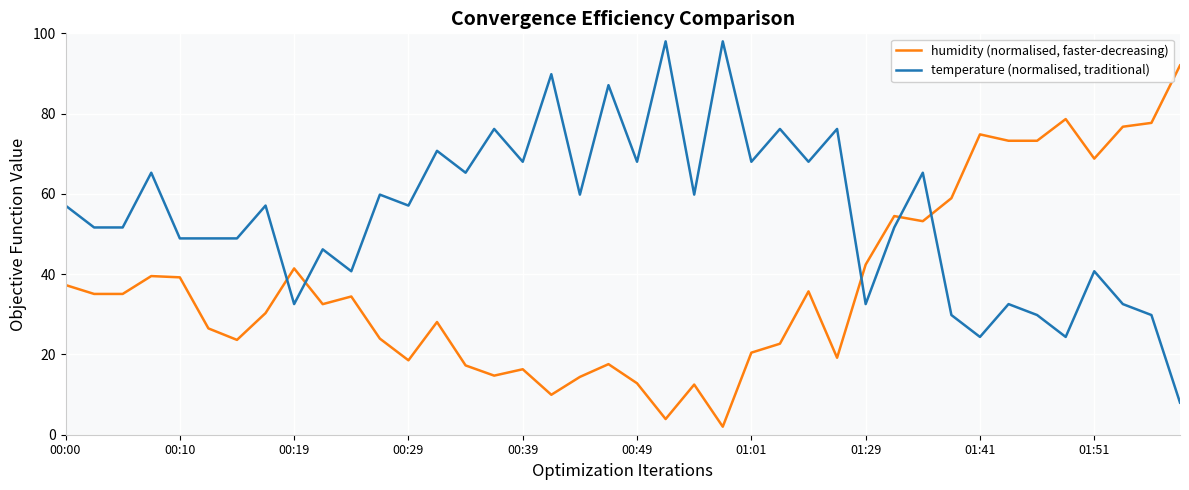

What is the difference between the maximum and minimum values in the humidity (normalised, faster-decreasing) series?

90.0